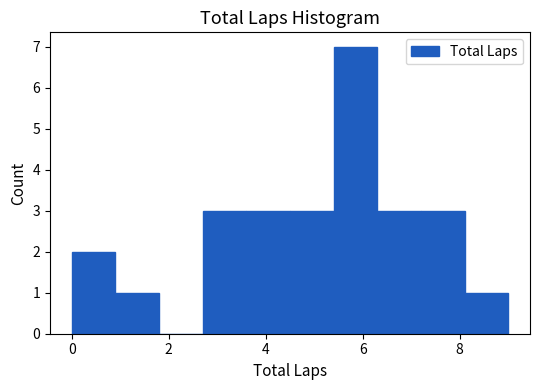

Reading left to right, list every bar in this chart as the range it spans on the x-axis followed by its height. Neither the bar edges nor the heights are printed on the chart, so give them approximately, as read against the axes.

0.0 to 0.9: 2
0.9 to 1.8: 1
1.8 to 2.7: 0
2.7 to 3.6: 3
3.6 to 4.5: 3
4.5 to 5.4: 3
5.4 to 6.3: 7
6.3 to 7.2: 3
7.2 to 8.1: 3
8.1 to 9.0: 1